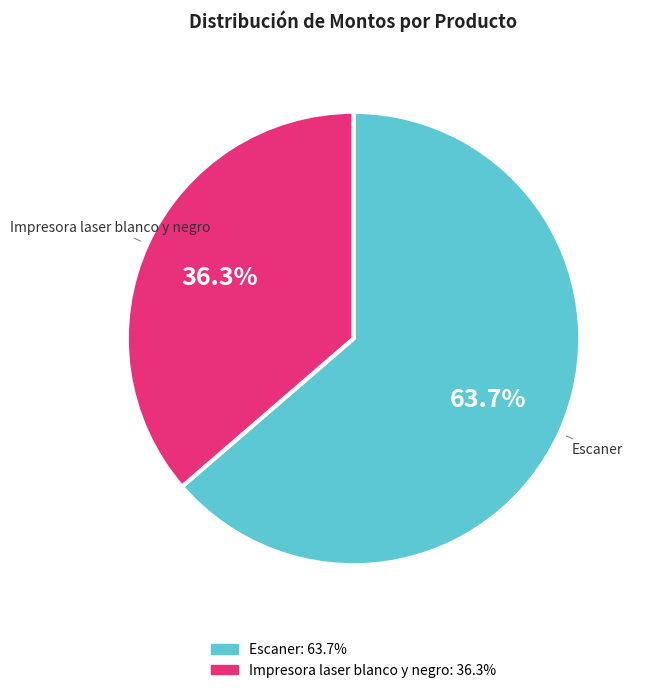

Which category has the biggest portion of the pie?

Escaner